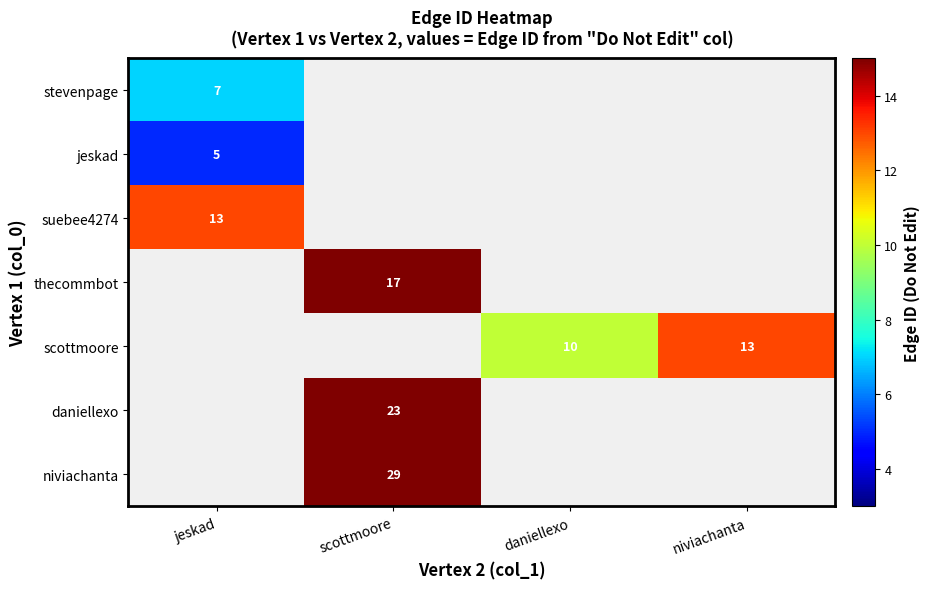

The suebee4274 series shows 8 at jeskad. True or false?

False